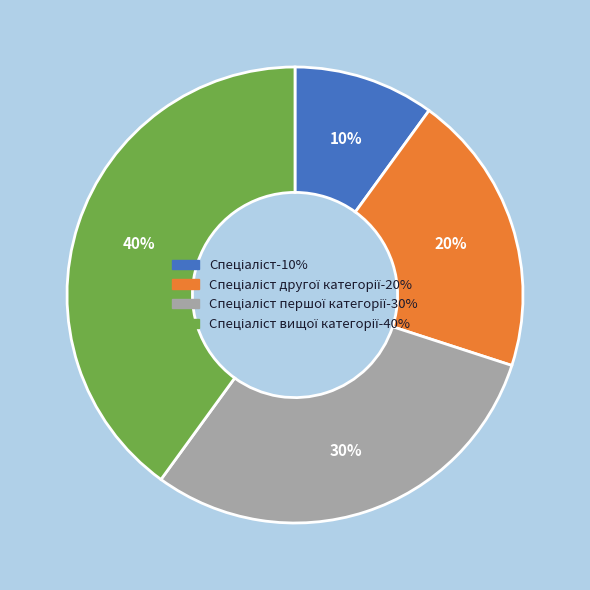

Does any single category account for the majority?

No